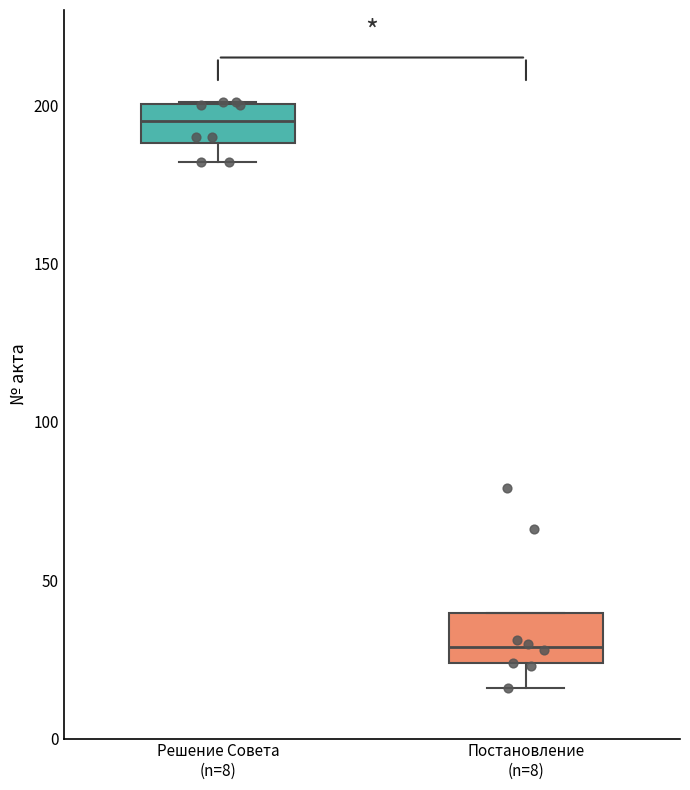

Where is the lower edge of the box for Постановление (n=8) on the y-axis? The values are not printed on the chart, so give them approximately, as read against the axis.

25